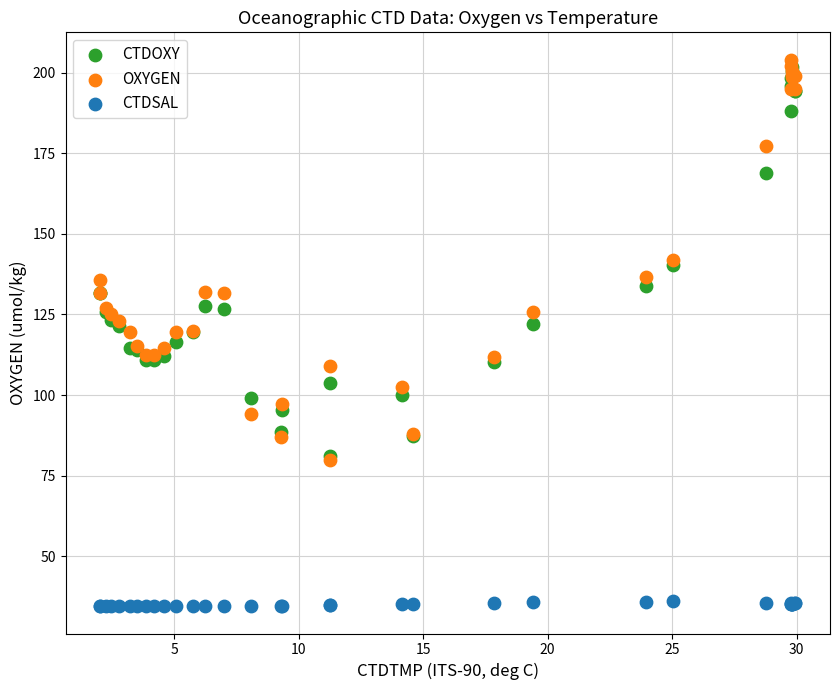

Which series has the widest spread of Y values?

OXYGEN